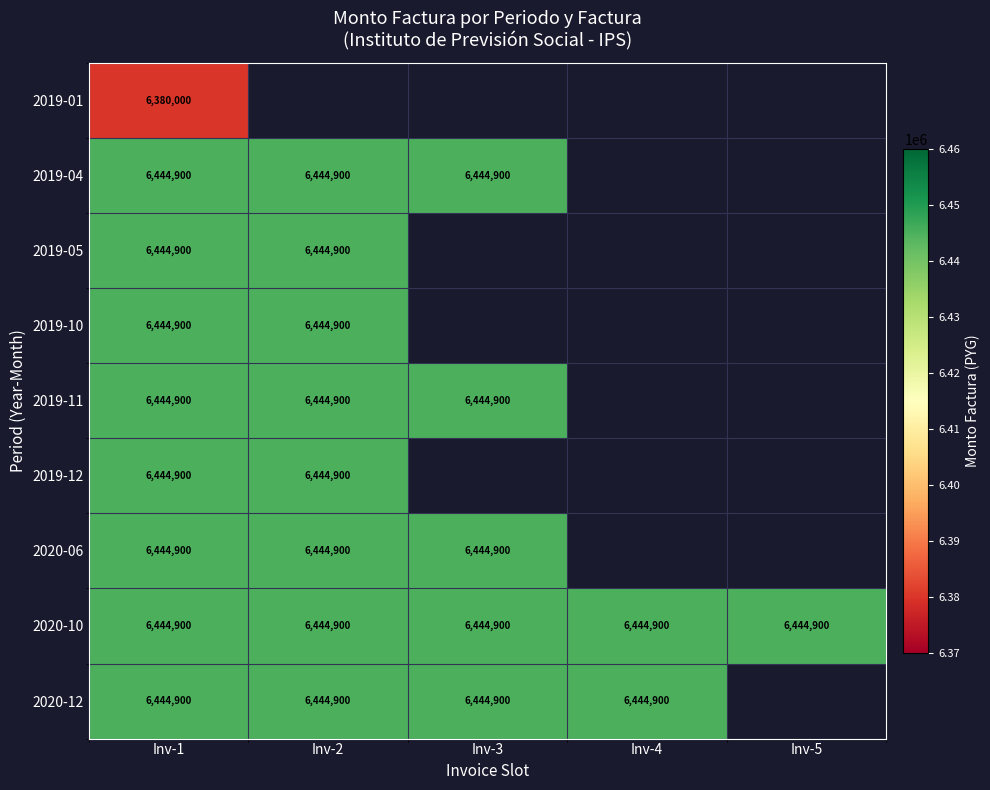

What is the highest value of the 2020-10 series?

6444900